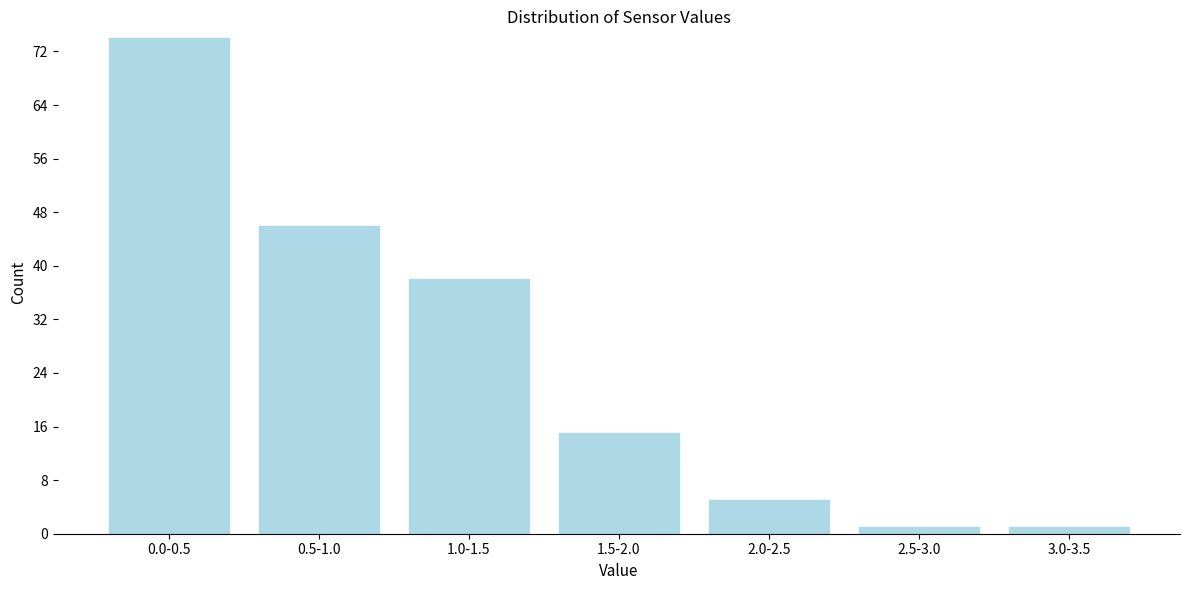

Reading left to right, transcribe all the data shown in this chart.

74	46	38	15	5	1	1